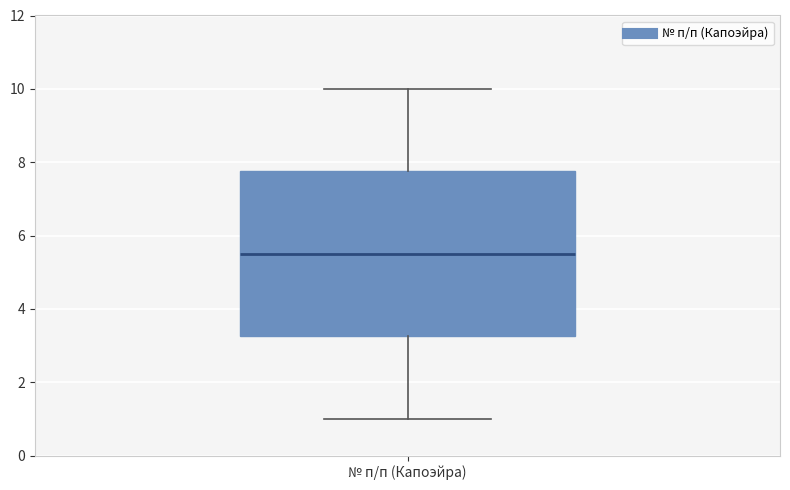

Transcribe this box plot: give where the median line is, the range the box spans, and where the two whiskers end, as read against the y-axis. The values are not printed on the chart, so give them approximately, as read against the axis.

median 5.6, box 3.2 to 7.8, whiskers 1.0 to 10.0